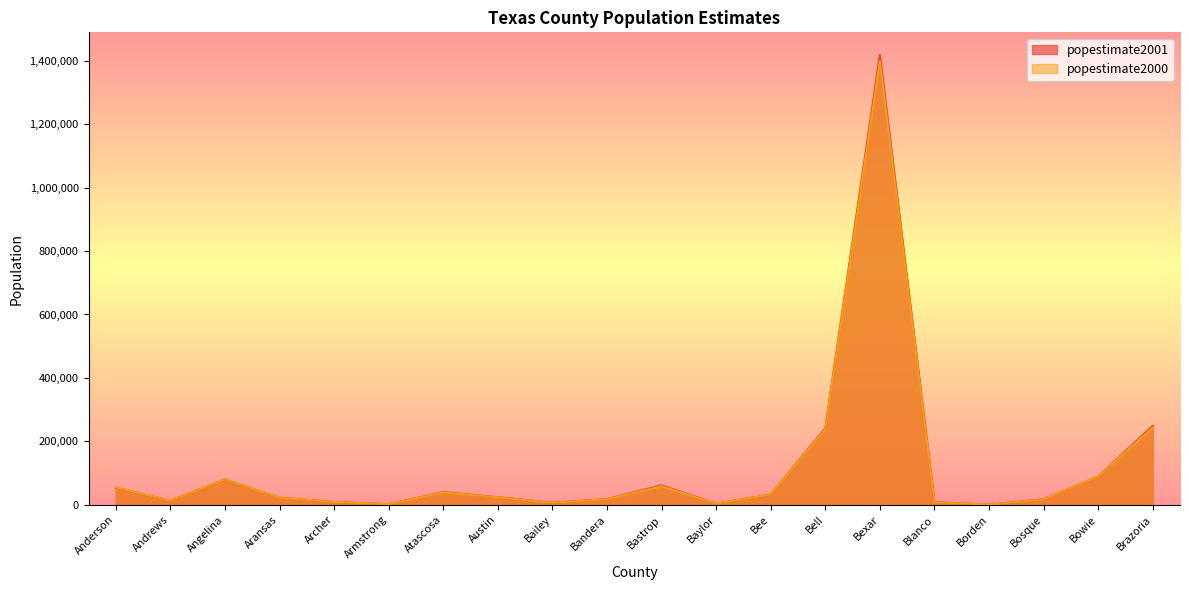

Reading right to left, transcribe all the data shown in this chart.

popestimate2001: Brazoria=249076	Bowie=89305	Bosque=17501	Borden=683	Blanco=8690	Bexar=1418453	Bell=241687	Bee=32327	Baylor=3944	Bastrop=61504	Bandera=18310	Bailey=6585	Austin=24220	Atascosa=40046	Armstrong=2163	Archer=8933	Aransas=22530	Angelina=80211	Andrews=12822	Anderson=54158
popestimate2000: Brazoria=243220	Bowie=89283	Bosque=17243	Borden=716	Blanco=8465	Bexar=1397817	Bell=238997	Bee=32265	Baylor=4079	Bastrop=58311	Bandera=17836	Bailey=6592	Austin=23765	Atascosa=38915	Armstrong=2168	Archer=8974	Aransas=22532	Angelina=80248	Andrews=12936	Anderson=55085